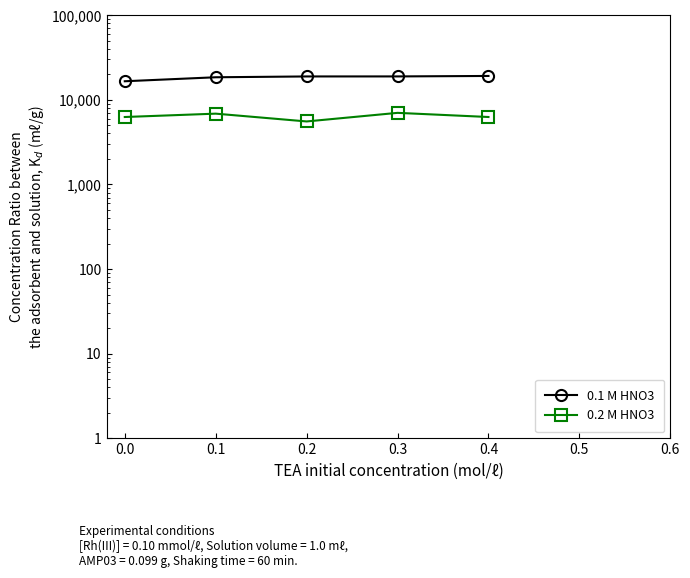

What is the greatest value displayed?

19140